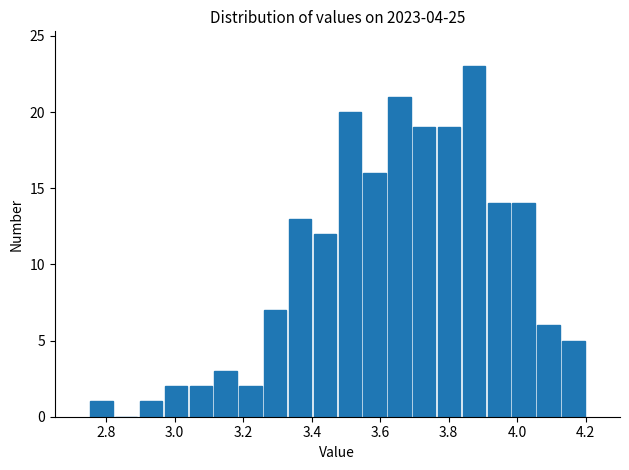

Around what value on the x-axis is the tallest bar? Give the approximate position of its centre, as read against the axis.

3.88